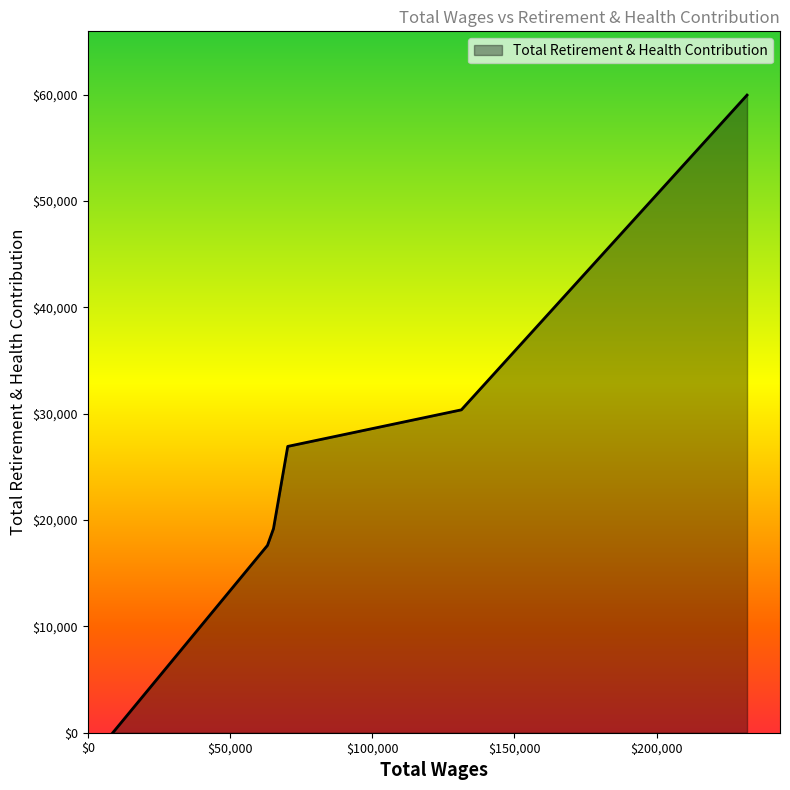

What is the difference between the second highest and minimum values?

30357